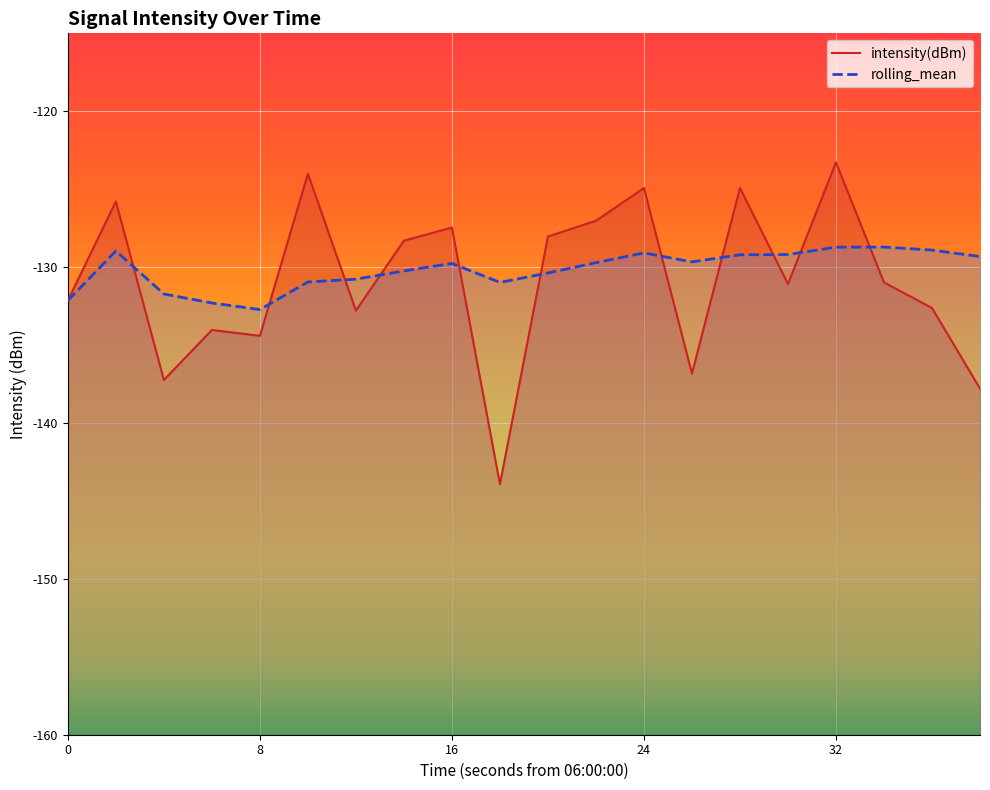

Is it true that intensity(dBm) equals -38.5 at 14?

False